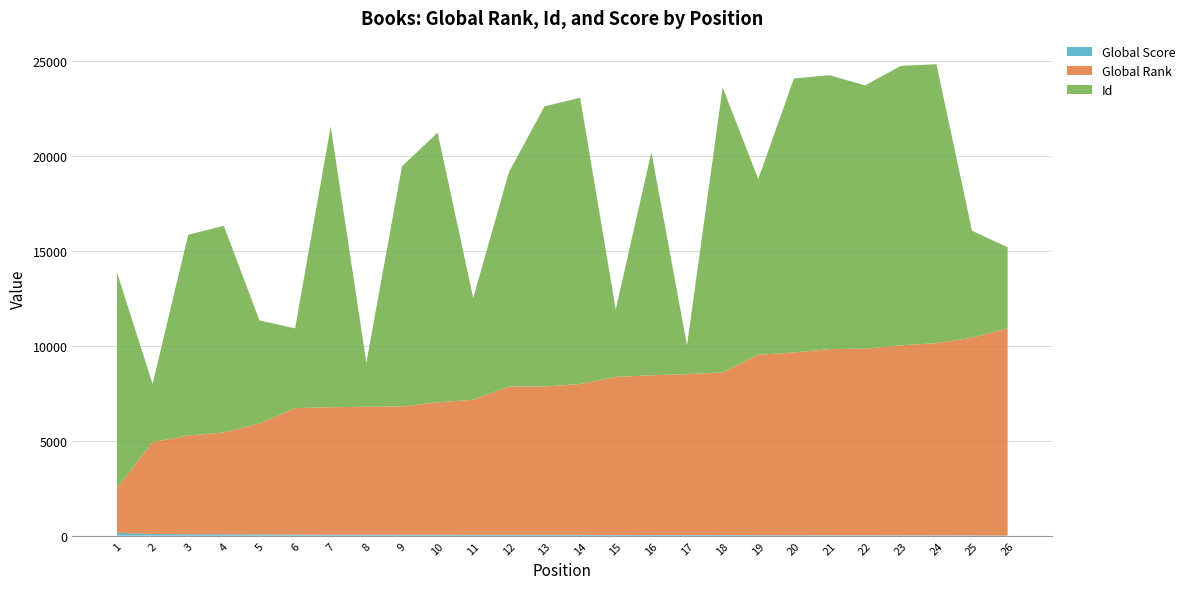

Reading left to right, what are all the values shown in this chart?

Global Score: 1=152	2=87	3=79	4=77	5=68	6=54	7=52	8=52	9=51	10=48	11=46	12=44	13=44	14=42	15=39	16=37	17=36	18=35	19=26	20=25	21=22	22=22	23=20	24=19	25=15	26=4
Global Rank: 1=2372	2=4848	3=5202	4=5359	5=5846	6=6667	7=6719	8=6744	9=6762	10=6978	11=7122	12=7817	13=7818	14=7951	15=8330	16=8418	17=8478	18=8569	19=9512	20=9628	21=9813	22=9835	23=10012	24=10128	25=10420	26=10929
Id: 1=11357	2=3061	3=10581	4=10894	5=5433	6=4205	7=14798	8=2317	9=12650	10=14217	11=5358	12=11289	13=14768	14=15088	15=3553	16=11758	17=1520	18=15027	19=9260	20=14443	21=14434	22=13875	23=14730	24=14701	25=5636	26=4270